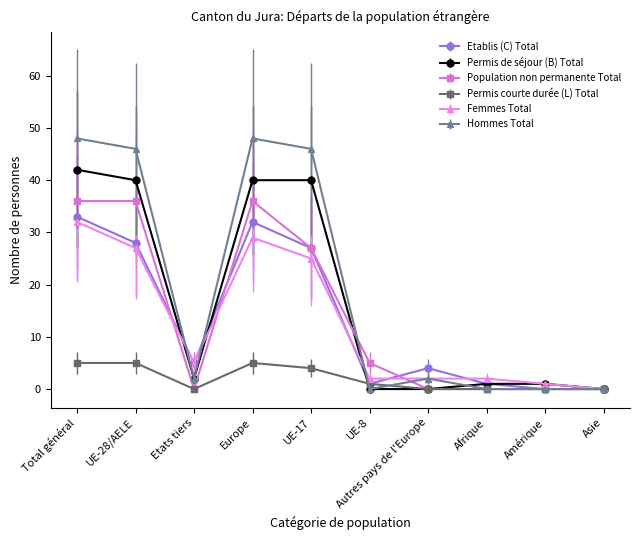

Which series has the widest spread of values?

Hommes Total